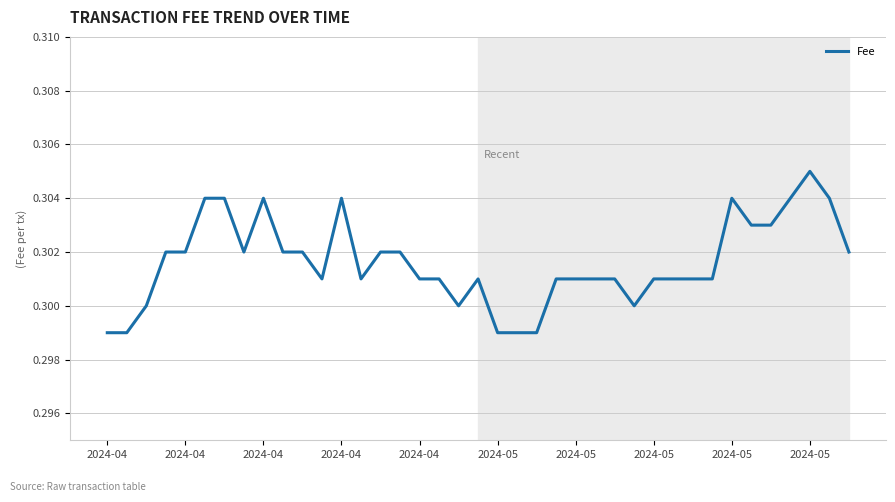

What is the value of the 36th point from the left?

0.3